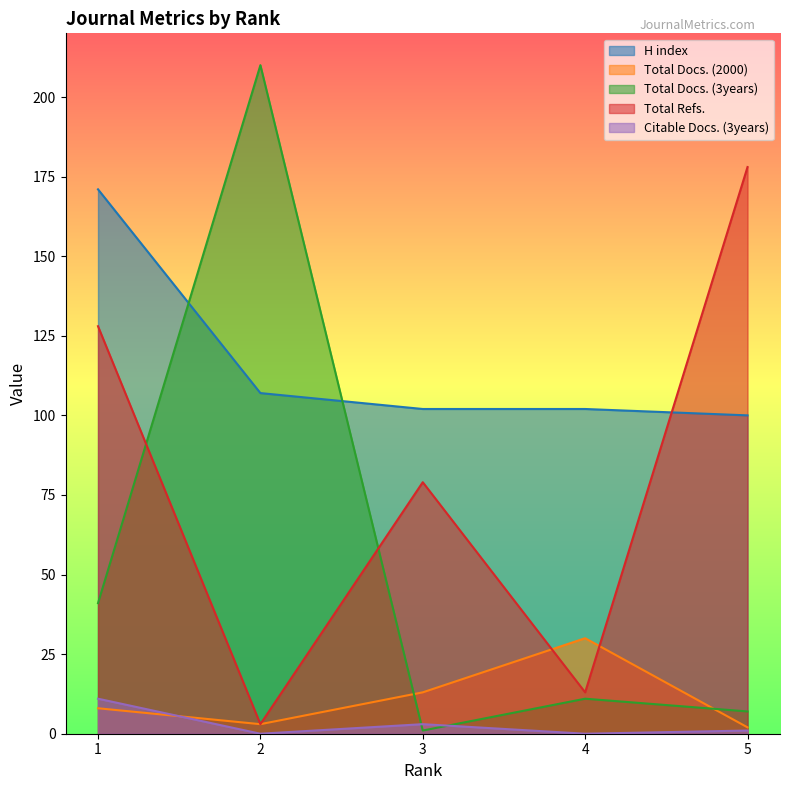

What is the average value of the Total Docs. (3years) series?

54